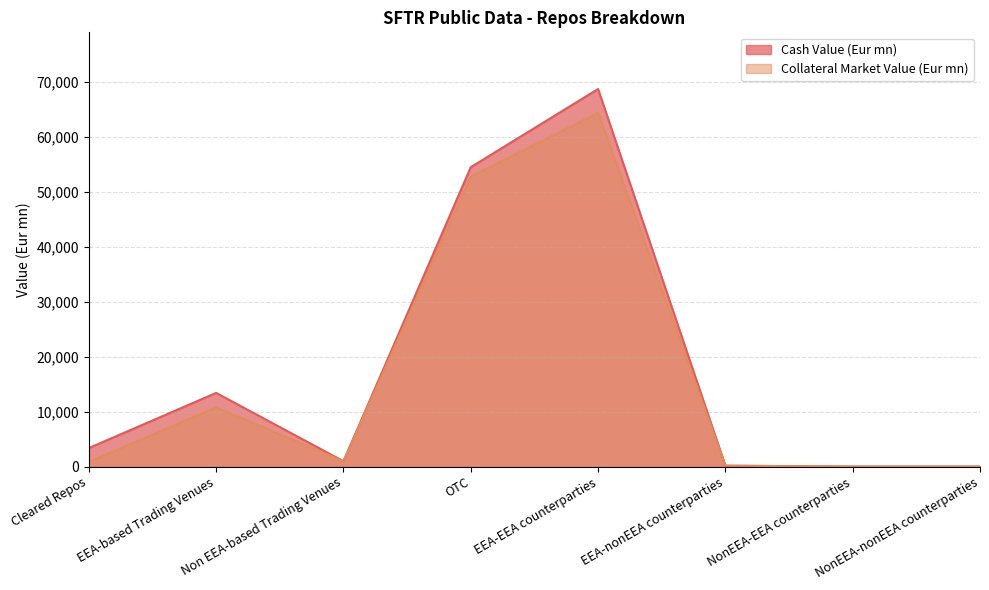

Which has a higher value, Cleared Repos or OTC?

OTC